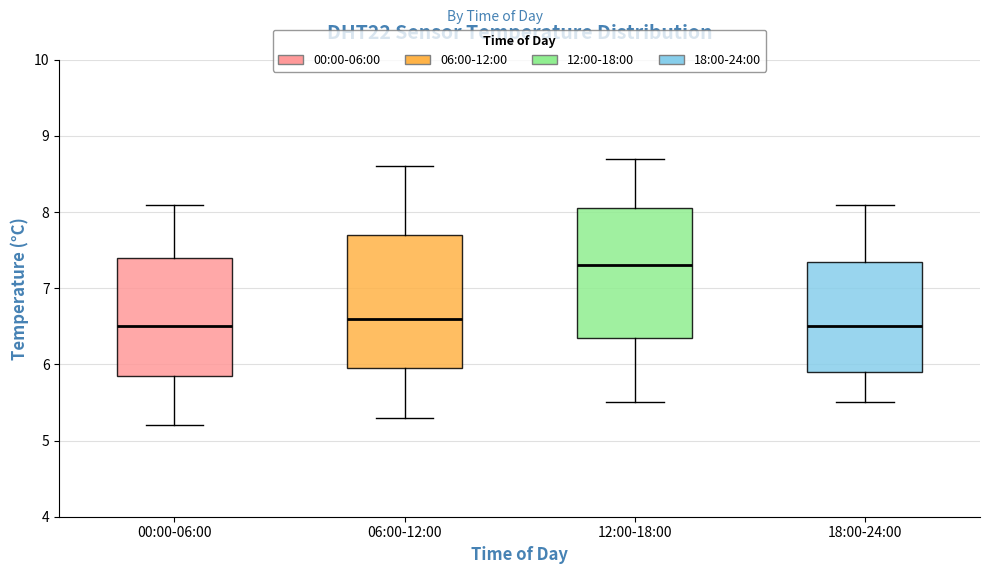

Which box has the highest median line?

12:00-18:00